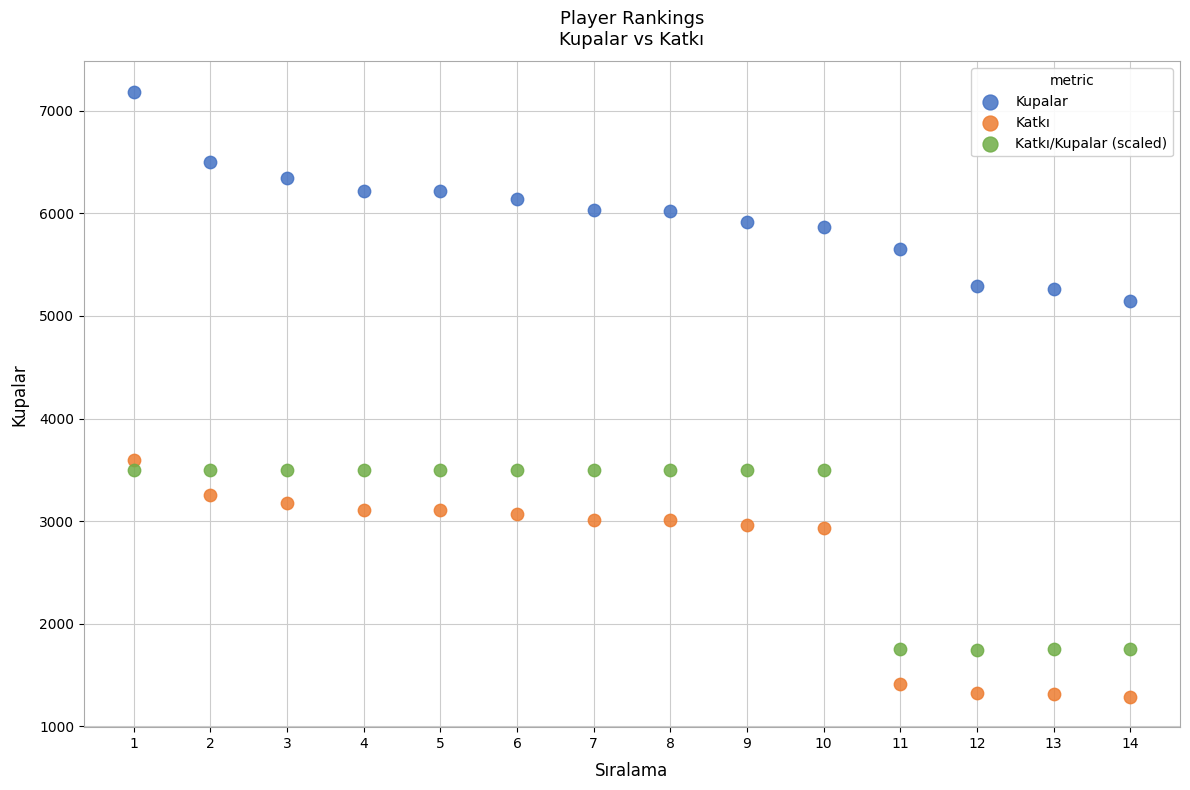

Which series reaches the maximum Y coordinate?

Kupalar